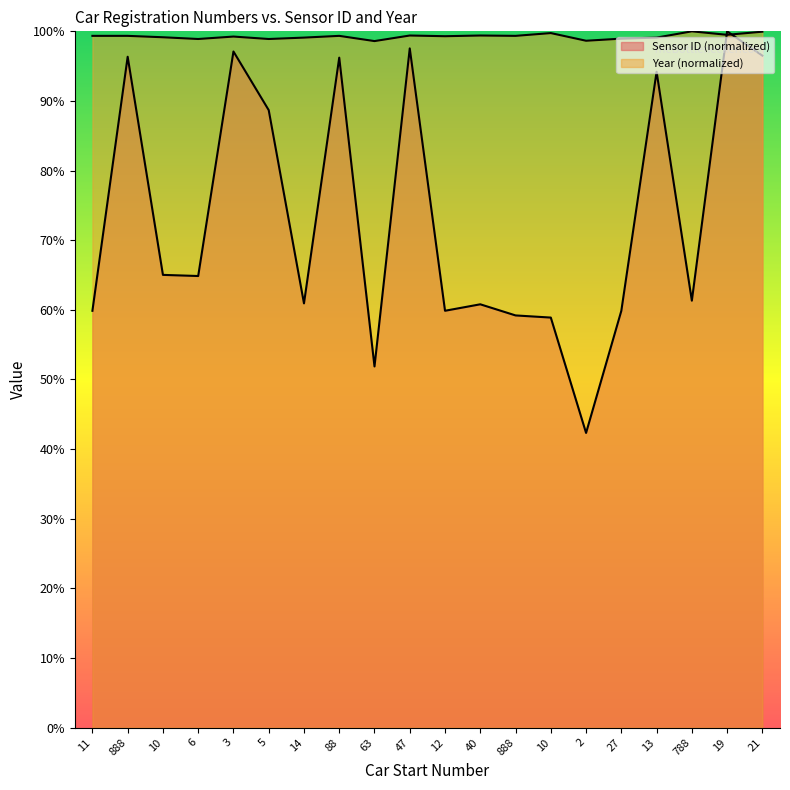

In Sensor ID, how many points are lower than both neighbors (excluding endpoints)?

6